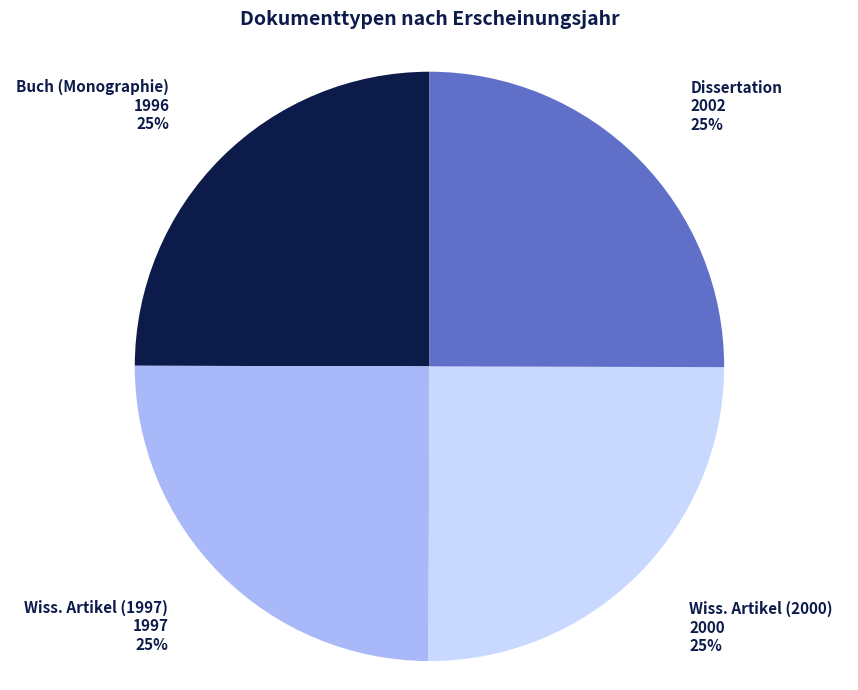

To the nearest percent, what is the combined percentage of Buch (Monographie) and Dissertation?

50%